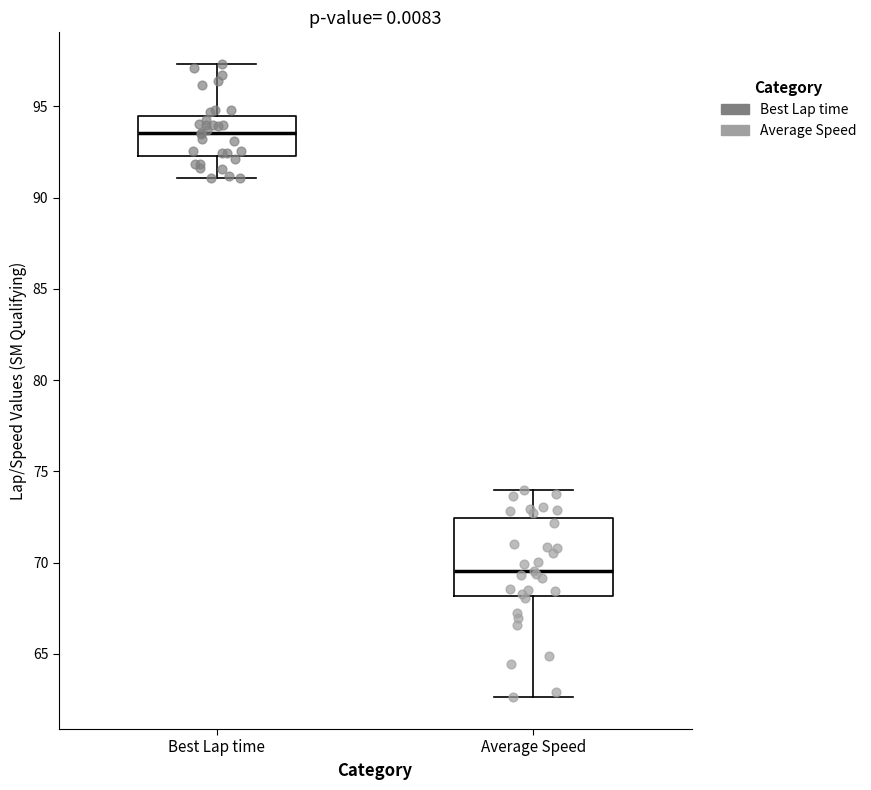

Comparing the boxes themselves (not the whiskers), which one is the tallest?

Average Speed